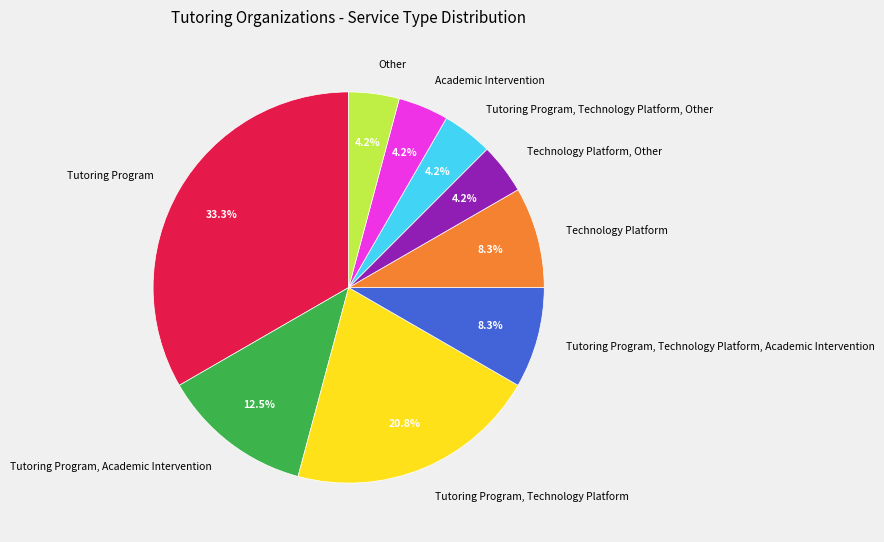

Is it true that Tutoring Program, Academic Intervention is 27% of the pie?

False